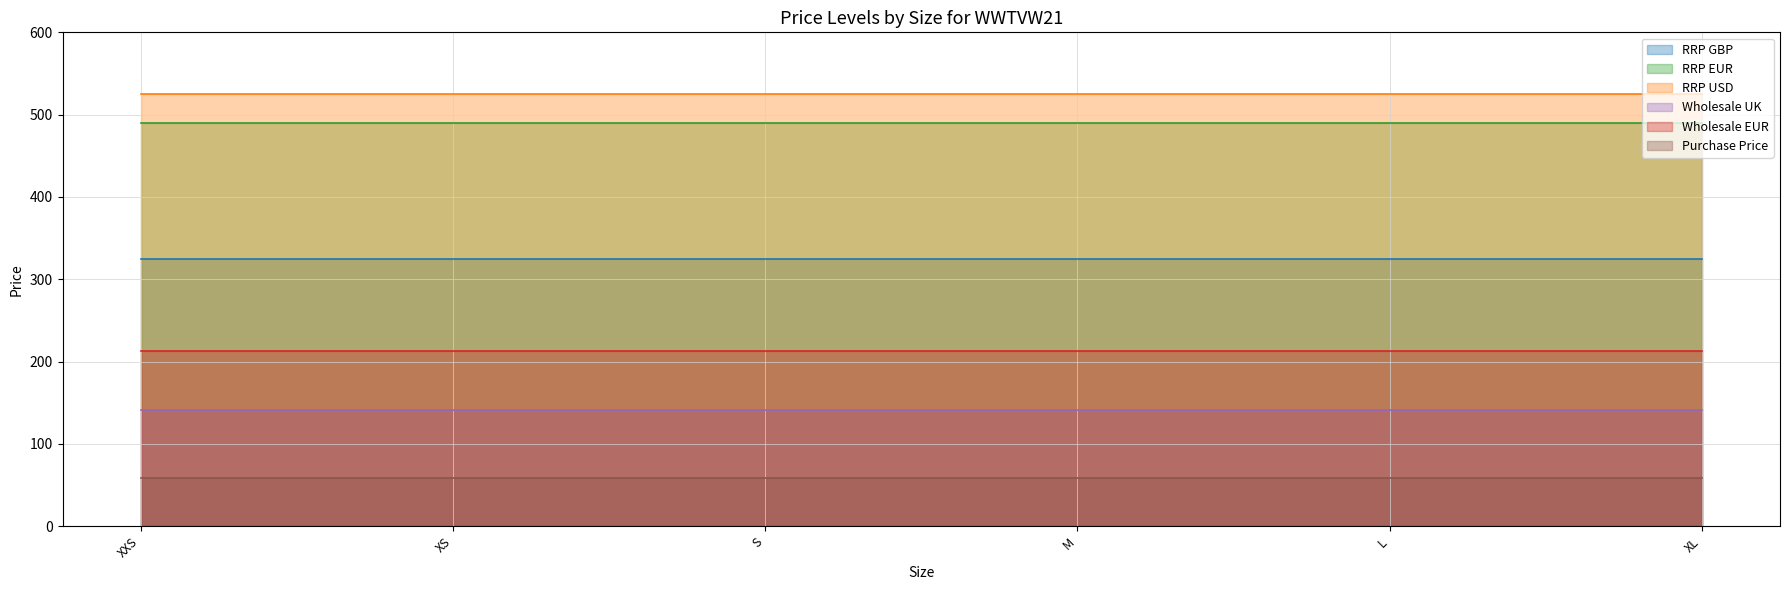

True or false: RRP EUR has more than 1 points higher than both neighbors.

False